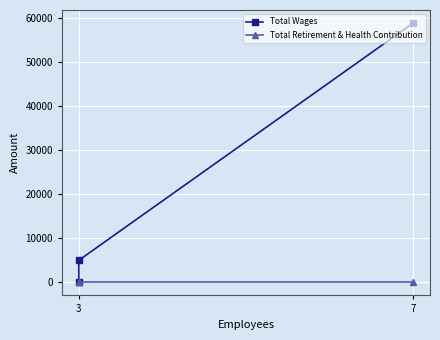

Rank the series by their average value, from highest to lowest.

Total Wages, Total Retirement & Health Contribution